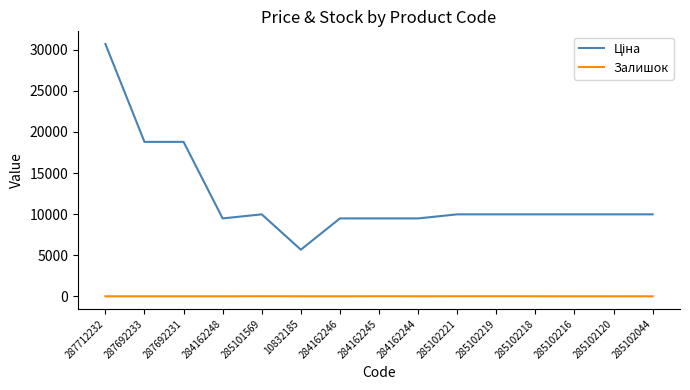

At which category is the sum across all series the highest?

287712232